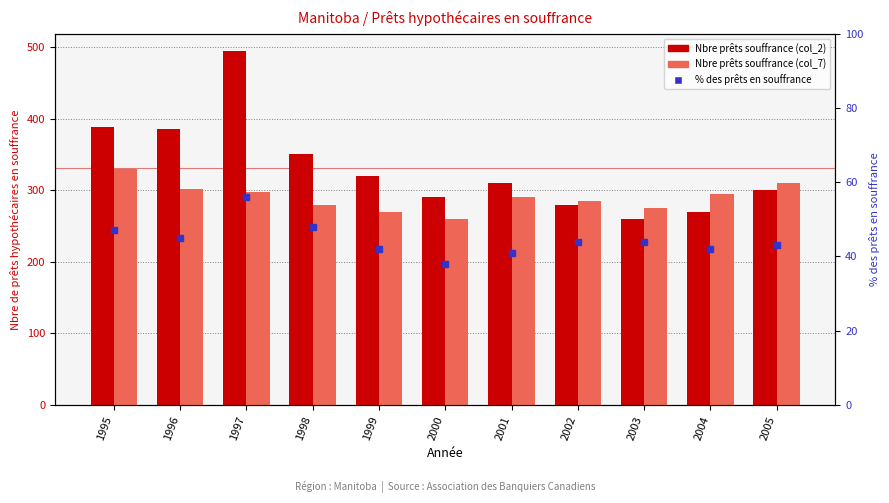

Reading right to left, extract all data points from this chart.

Nbre prêts en souffrance (left): 300	270	260	280	310	290	320	350	494	386	388
Nbre prêts en souffrance (right): 310	295	275	285	290	260	270	280	297	302	329
% des prêts en souffrance: 43	42	44	44	41	38	42	48	56	45	47